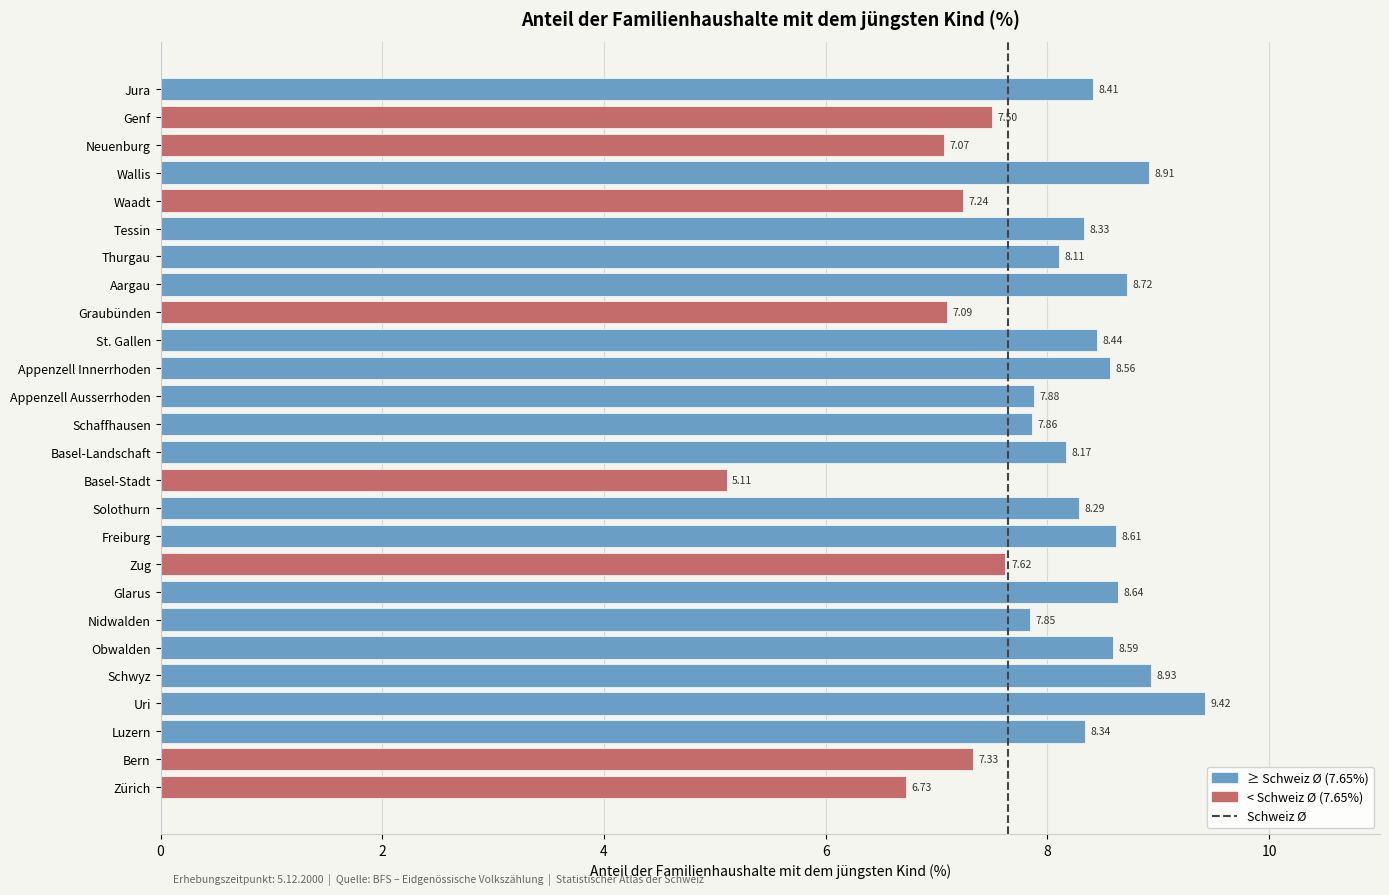

What is the difference between the second highest and minimum values?

3.8